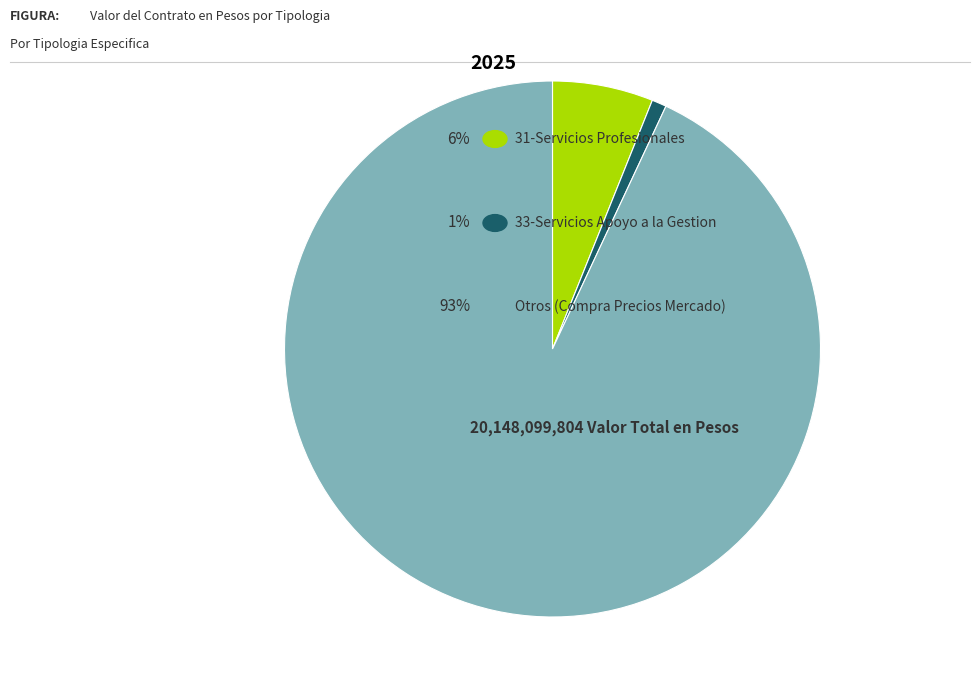

Does any single category account for the majority?

Yes